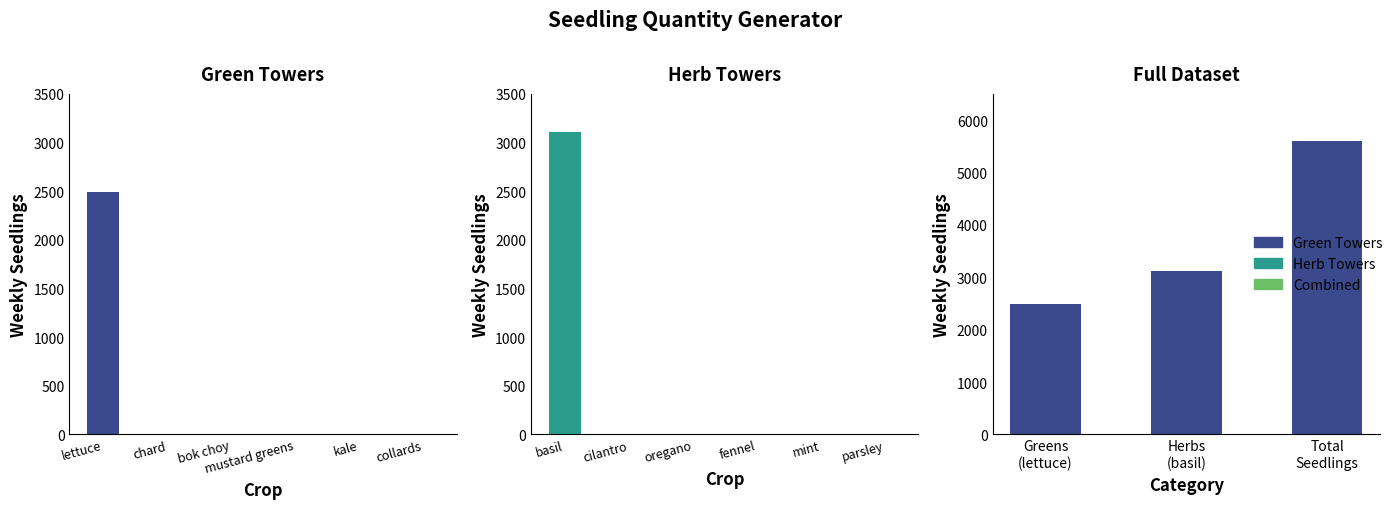

What is the label of the 2nd bar from the right?

kale